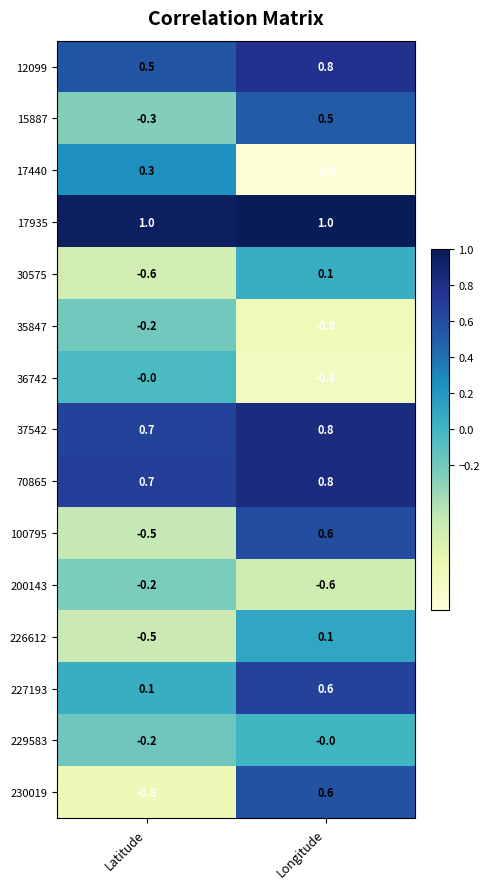

What is the difference between the highest and lowest values at Latitude?

1.8